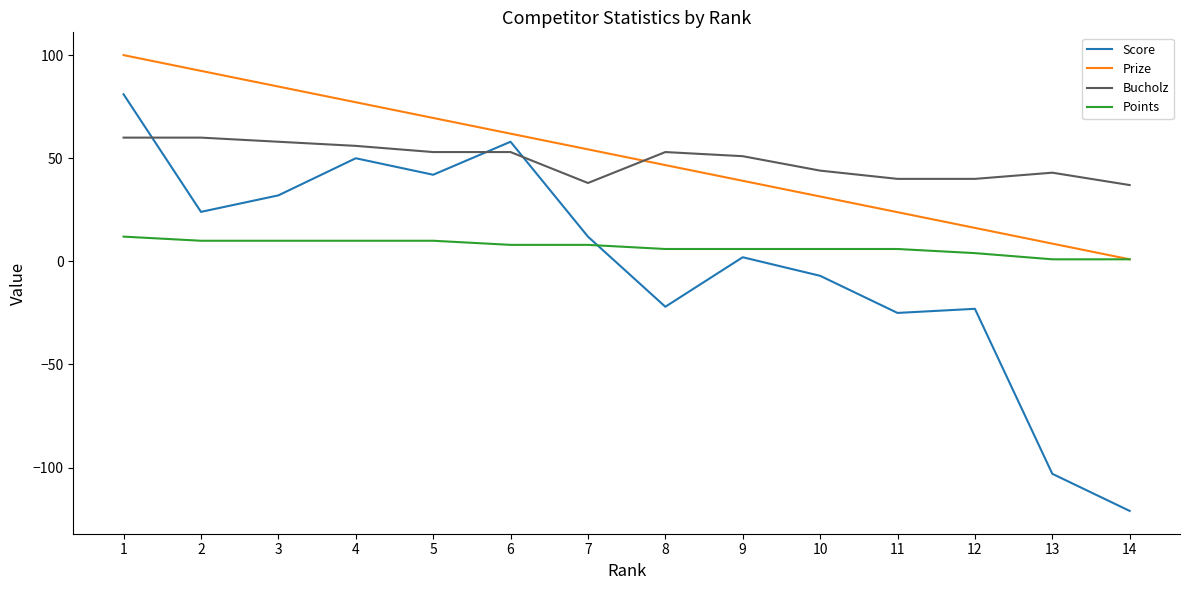

True or false: Points and Score intersect in this chart.

True